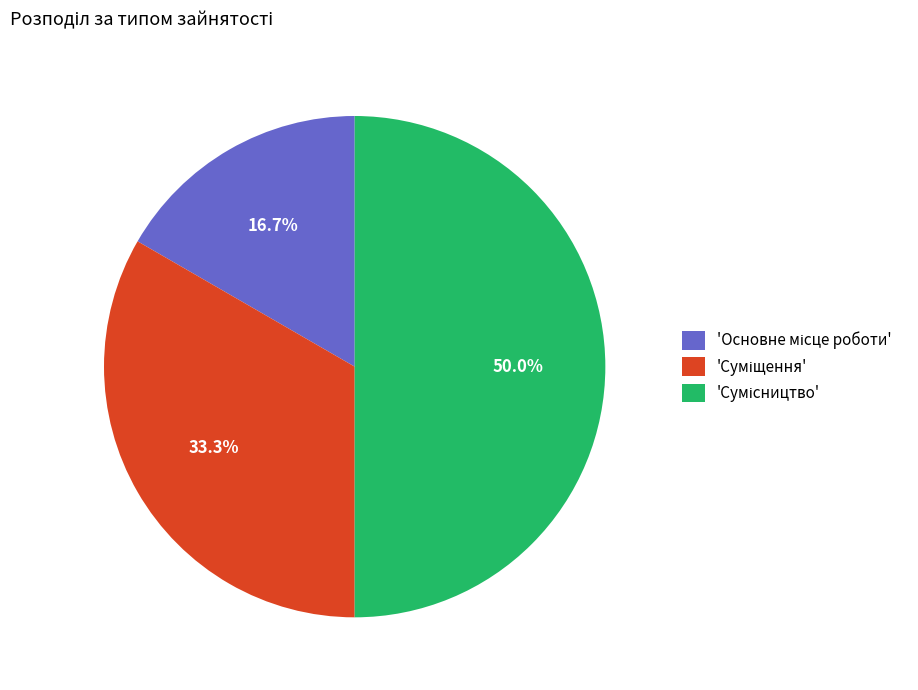

How many segments does this pie chart have?

3